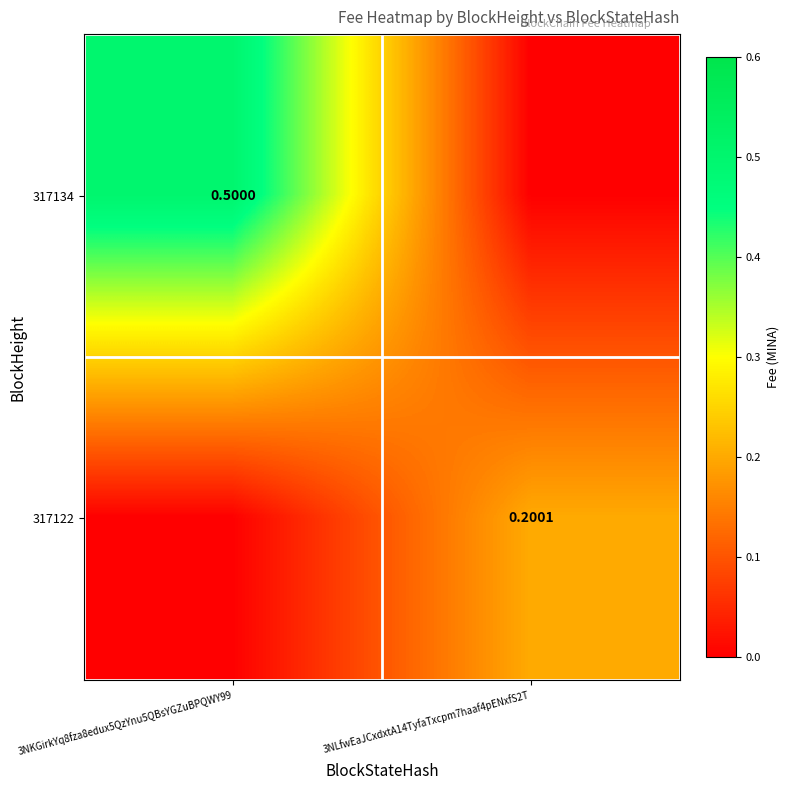

Rank the series by their average value, from highest to lowest.

317134, 317122